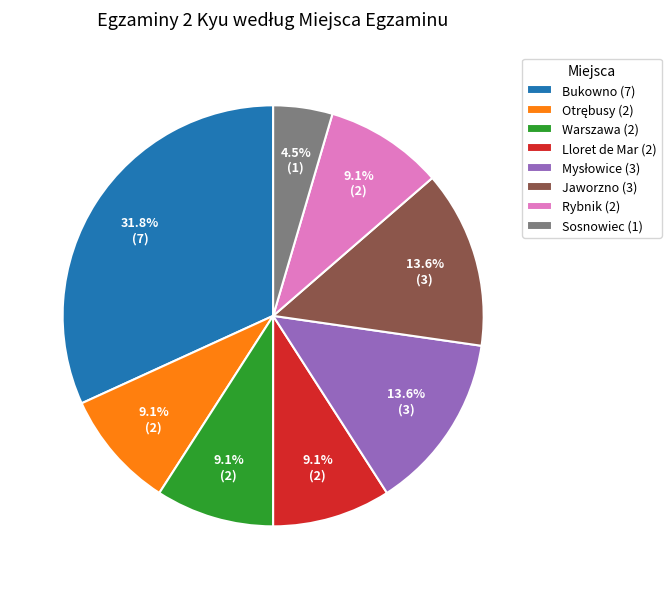

Is Rybnik (2) the majority of the pie?

No